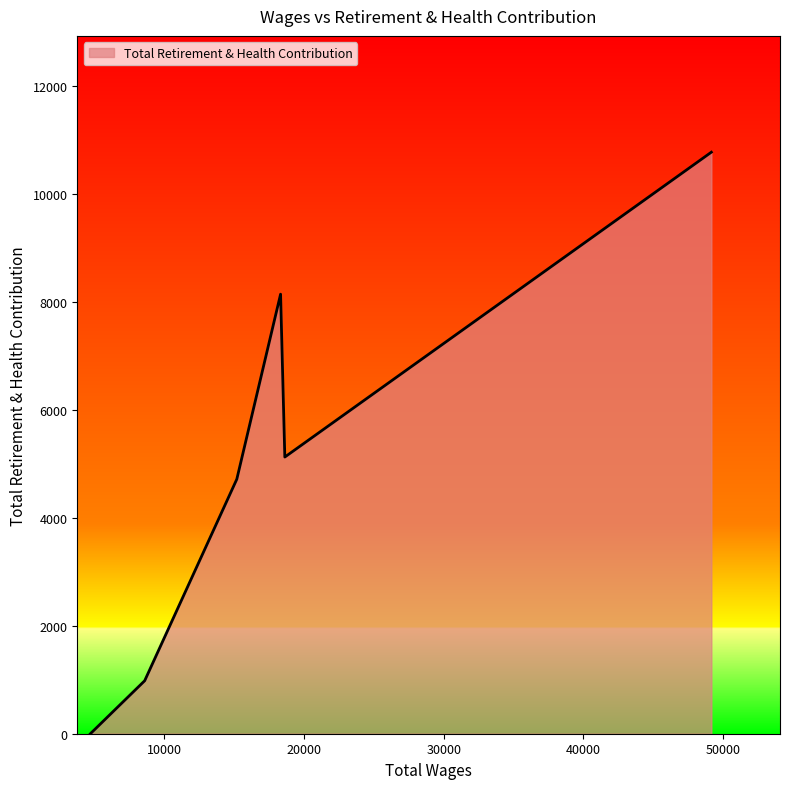

How many lines are shown in the chart?

1